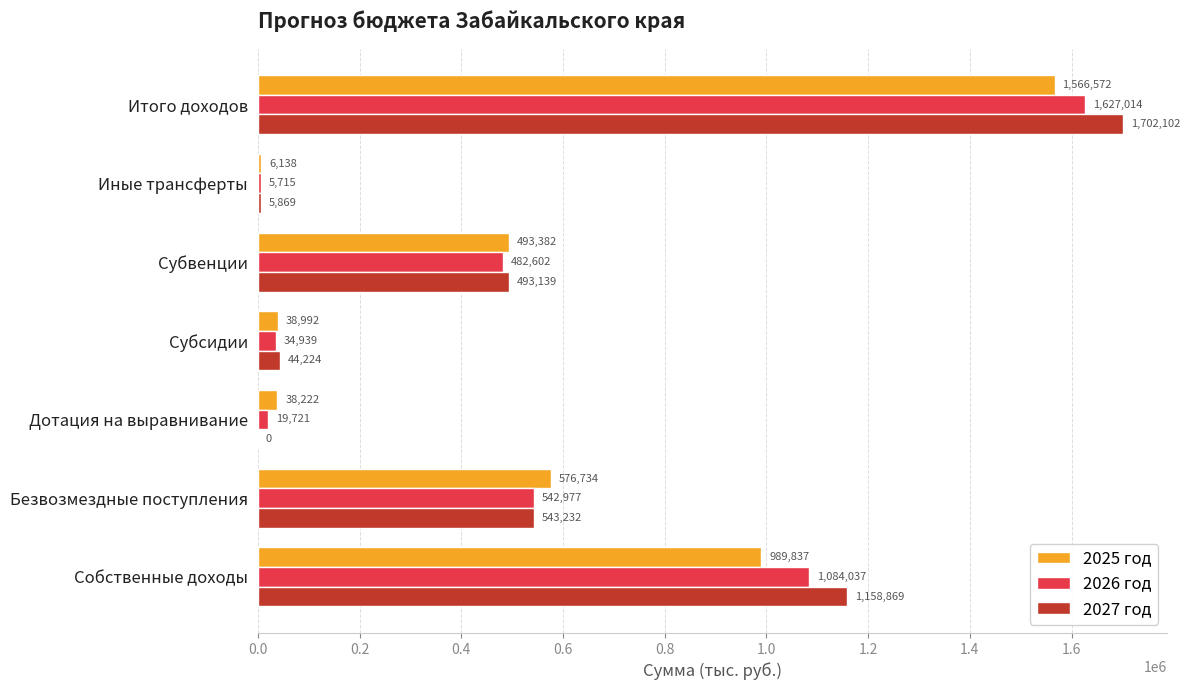

Where is 2027 год nearest to the value 851050?

Безвозмездные поступления